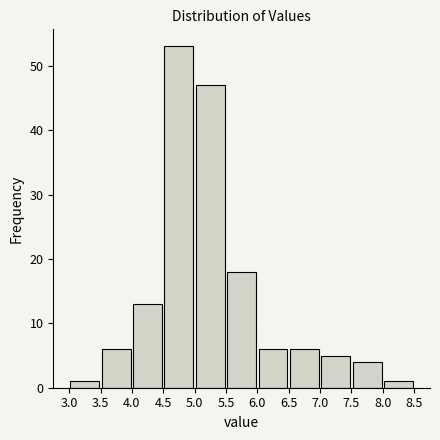

Reading left to right, list every bar in this chart as the range it spans on the x-axis followed by its height. The values are not printed on the chart, so give them approximately, as read against the axis.

3.0 to 3.5: 1
3.5 to 4.0: 6
4.0 to 4.5: 13
4.5 to 5.0: 53
5.0 to 5.5: 47
5.5 to 6.0: 18
6.0 to 6.5: 6
6.5 to 7.0: 6
7.0 to 7.5: 5
7.5 to 8.0: 4
8.0 to 8.5: 1